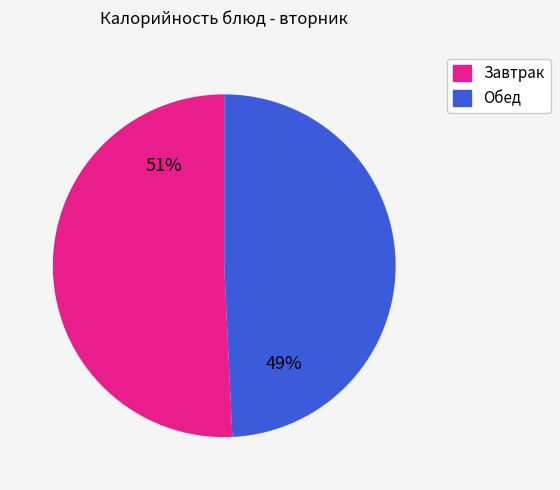

Does any single category account for the majority?

Yes